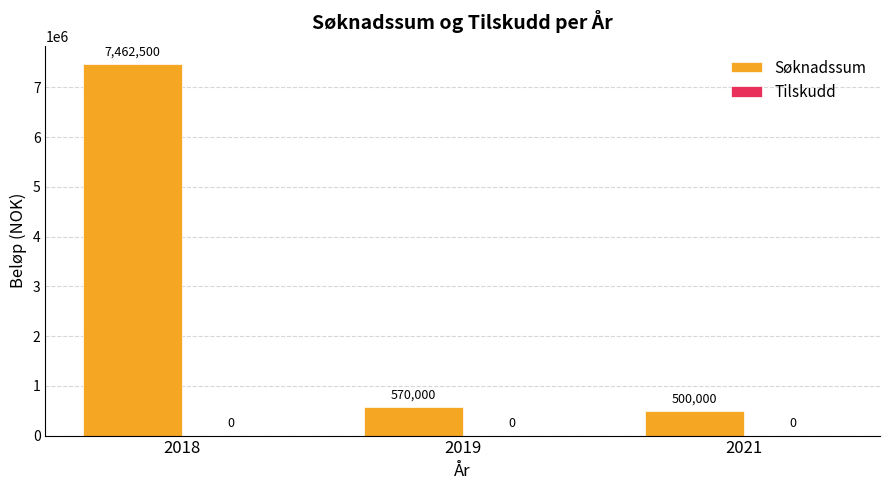

What is the sum of all values?

8532500